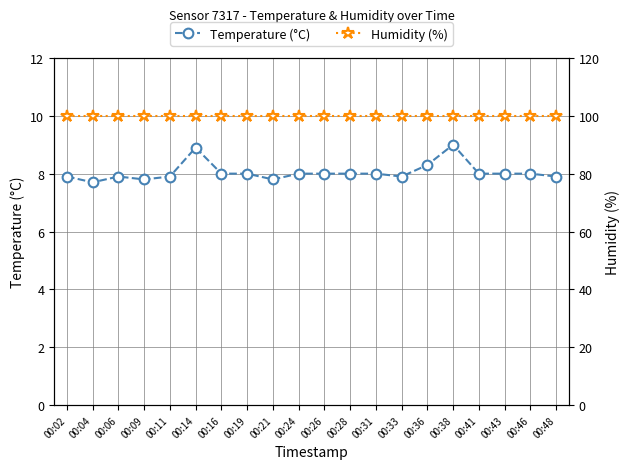

Does the chart have visible grid lines?

Yes